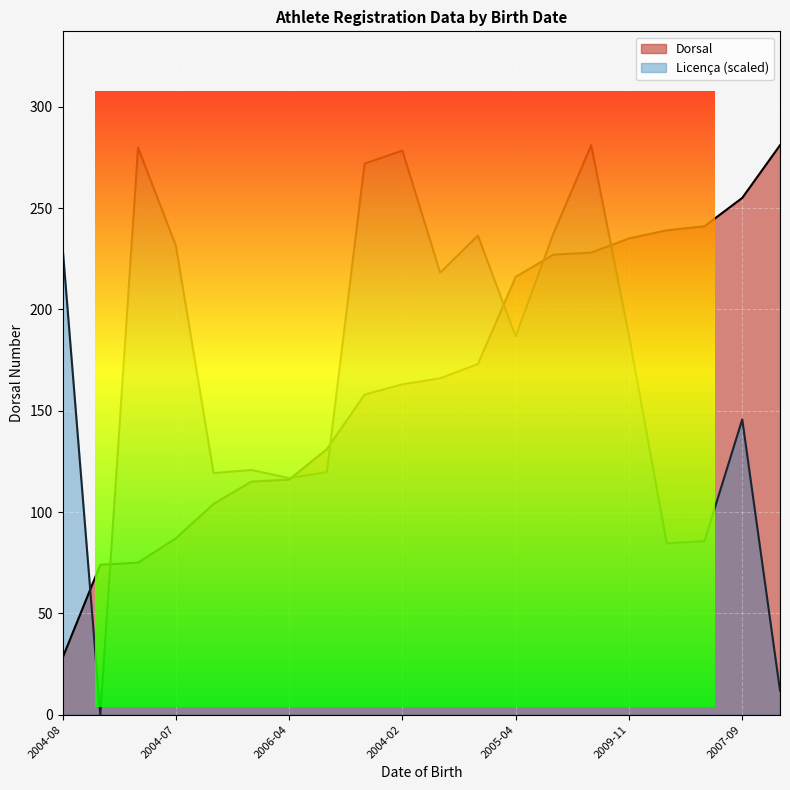

What is the total value across all series at 2004-02?

441.3